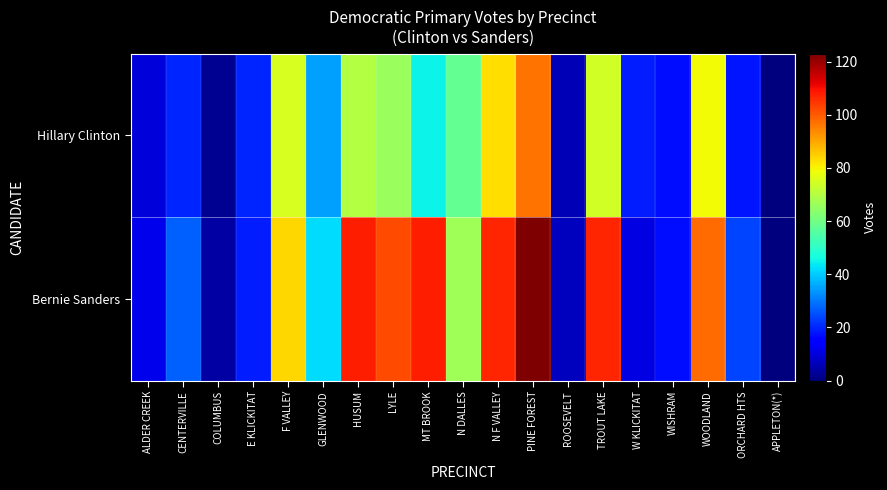

Reading left to right, list all the values displayed in this chart.

Hillary Clinton: ALDER CREEK=10	CENTERVILLE=20	COLUMBUS=2	E KLICKITAT=20	F VALLEY=75	GLENWOOD=35	HUSUM=70	LYLE=66	MT BROOK=45	N DALLES=58	N F VALLEY=83	PINE FOREST=97	ROOSEVELT=6	TROUT LAKE=74	W KLICKITAT=19	WISHRAM=17	WOODLAND=79	ORCHARD HTS=18	APPLETON(*)=0
Bernie Sanders: ALDER CREEK=12	CENTERVILLE=27	COLUMBUS=4	E KLICKITAT=19	F VALLEY=84	GLENWOOD=42	HUSUM=108	LYLE=102	MT BROOK=108	N DALLES=67	N F VALLEY=107	PINE FOREST=123	ROOSEVELT=7	TROUT LAKE=107	W KLICKITAT=11	WISHRAM=17	WOODLAND=98	ORCHARD HTS=24	APPLETON(*)=0